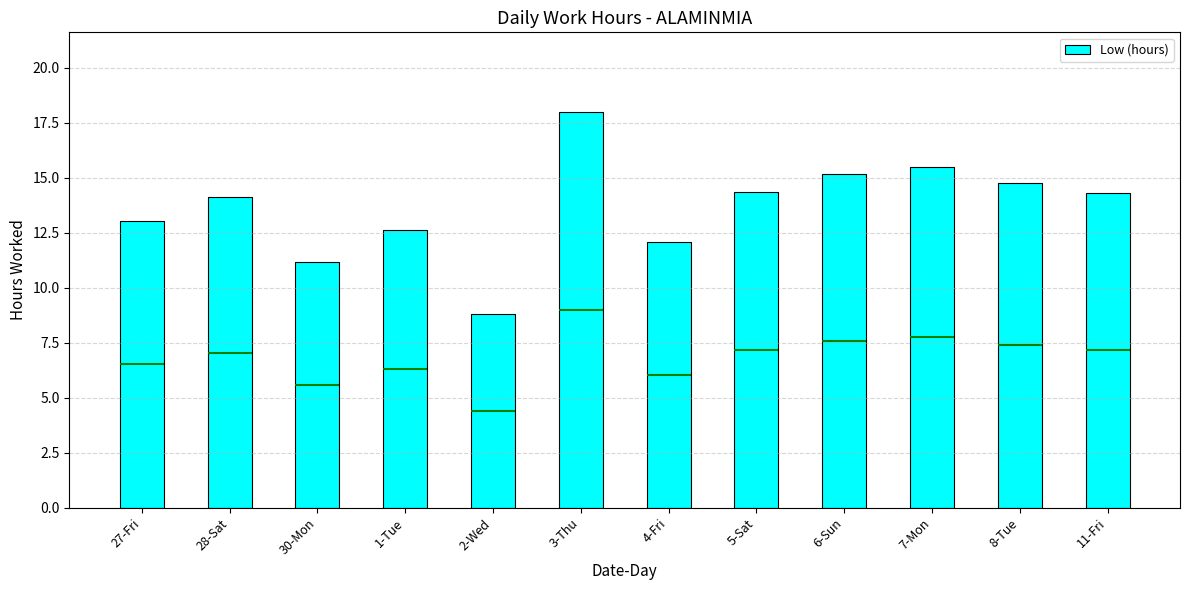

Count the number of data series in this chart.

1